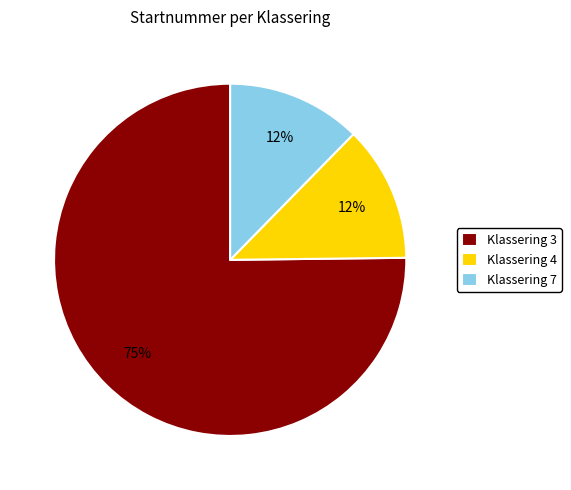

Count the number of slices in the pie.

3